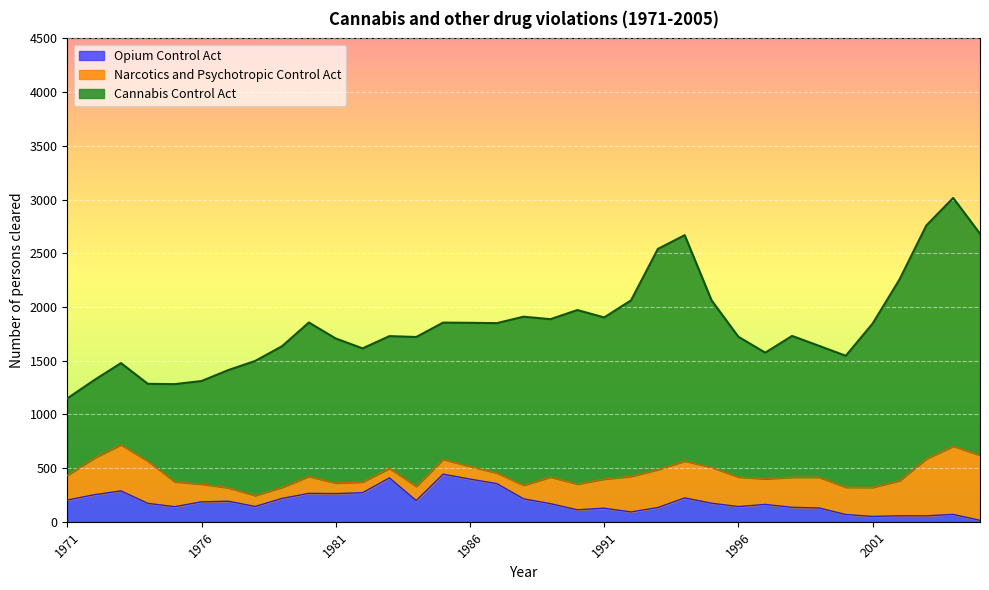

The Cannabis Control Act series shows 1570 at 1988. True or false?

True